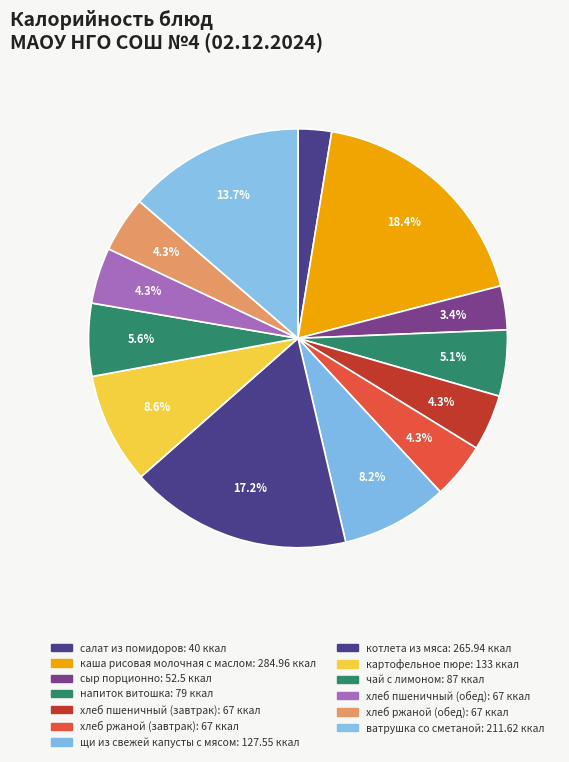

To the nearest percent, what is the average slice percentage?

8%